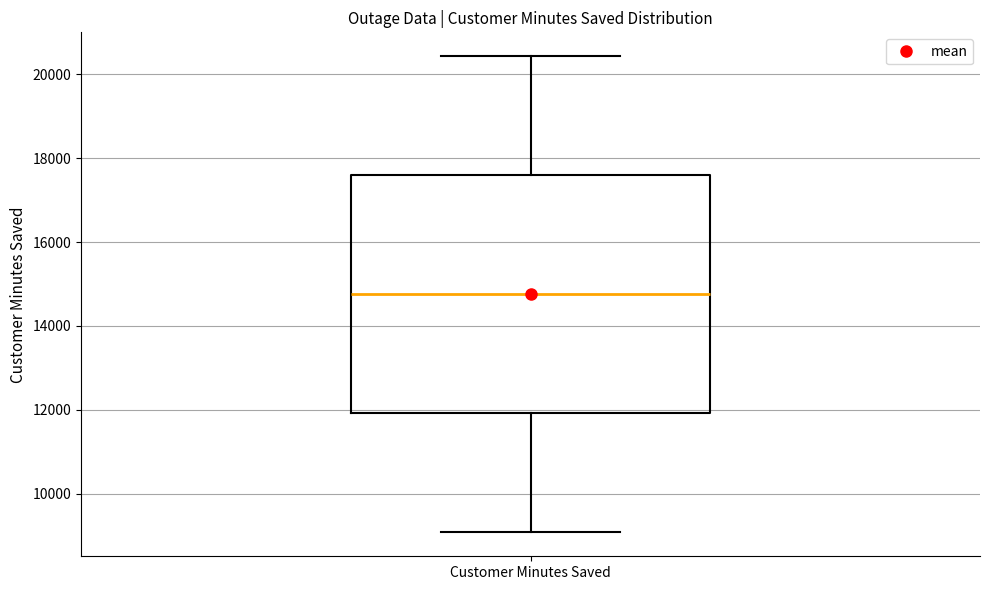

Read this box plot against the y-axis: the position of the median line, the range covered by the box, and the ends of both whiskers. The values are not printed on the chart, so give them approximately, as read against the axis.

median 14800, box 12000 to 17600, whiskers 9000 to 20400